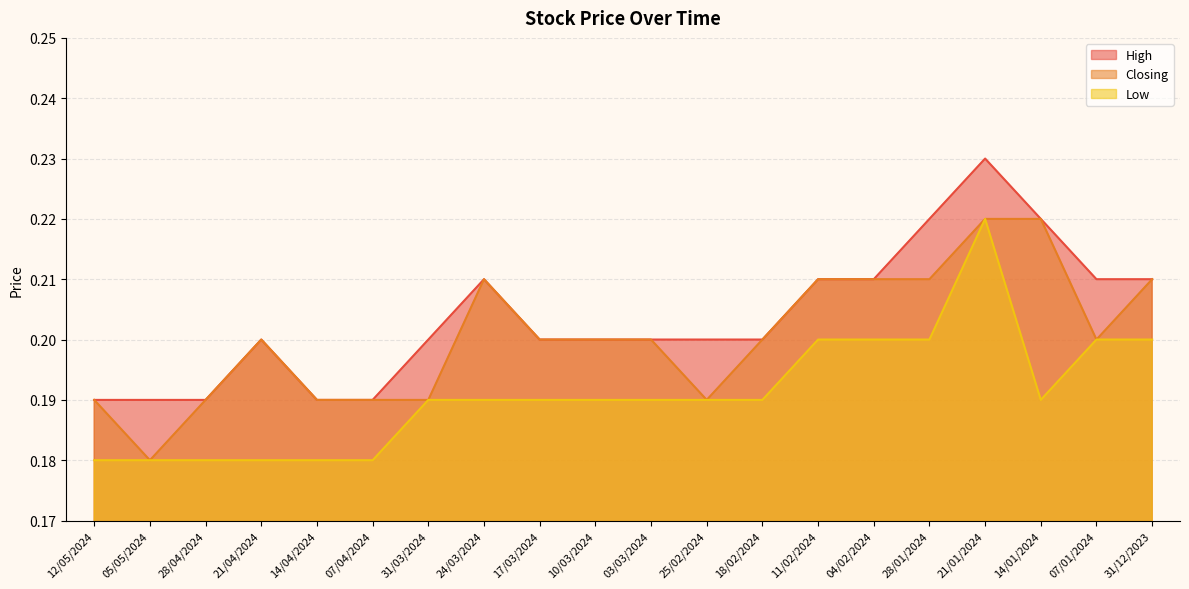

True or false: Closing has a value of 0.2 at 31/12/2023.

True